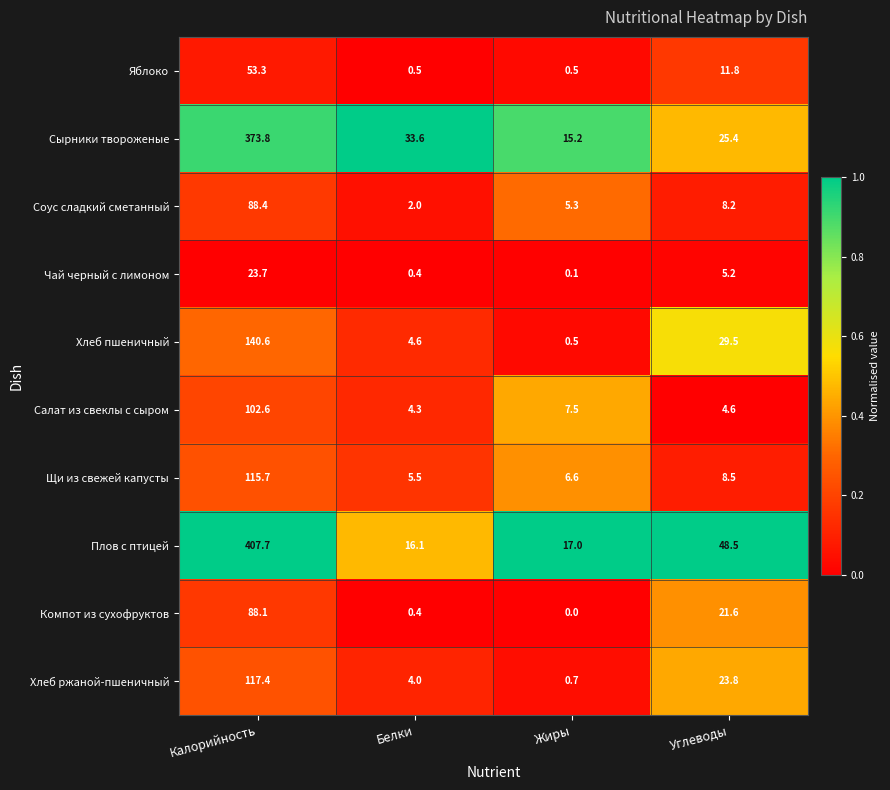

Count the number of data series in this chart.

10